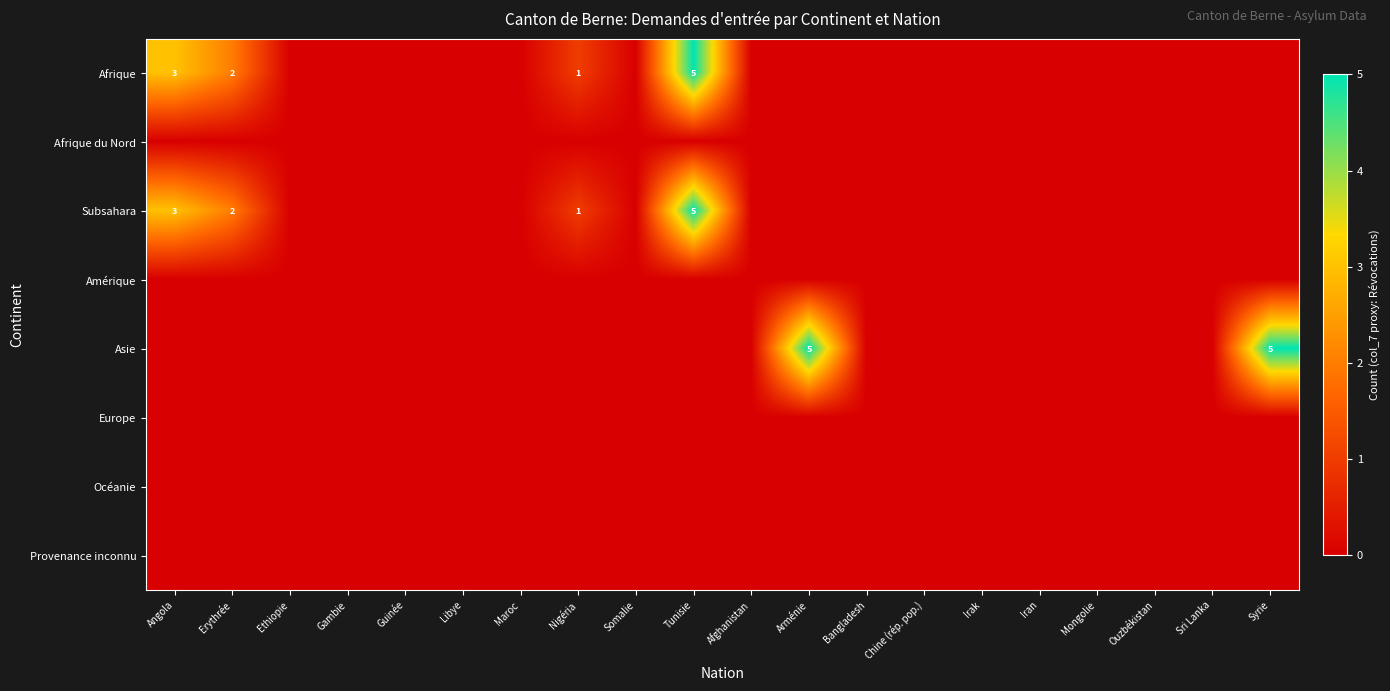

At which category does the chart reach its minimum across all series?

Ethiopie